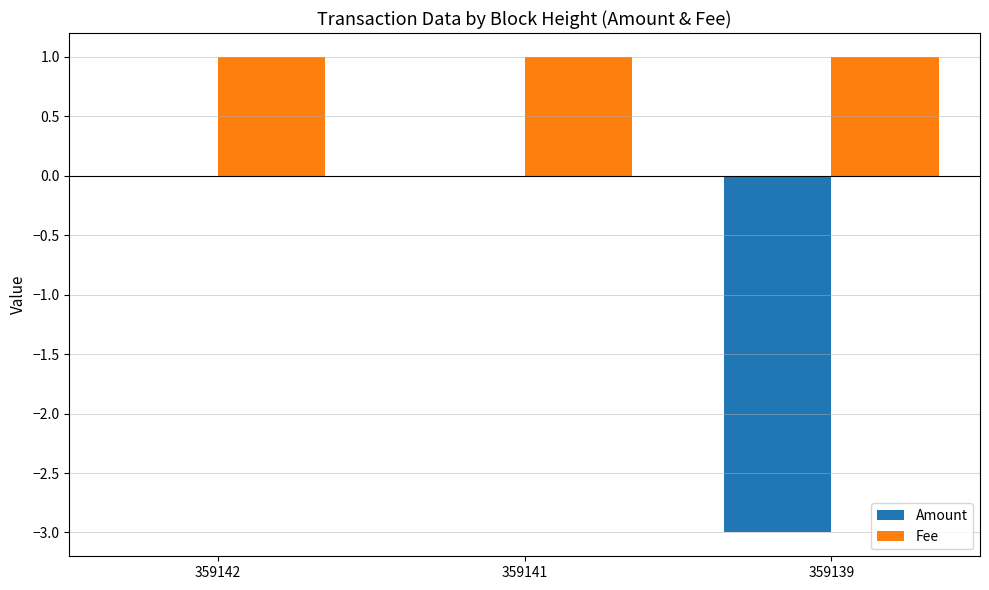

Are the bars grouped side by side (vs. stacked)?

Yes